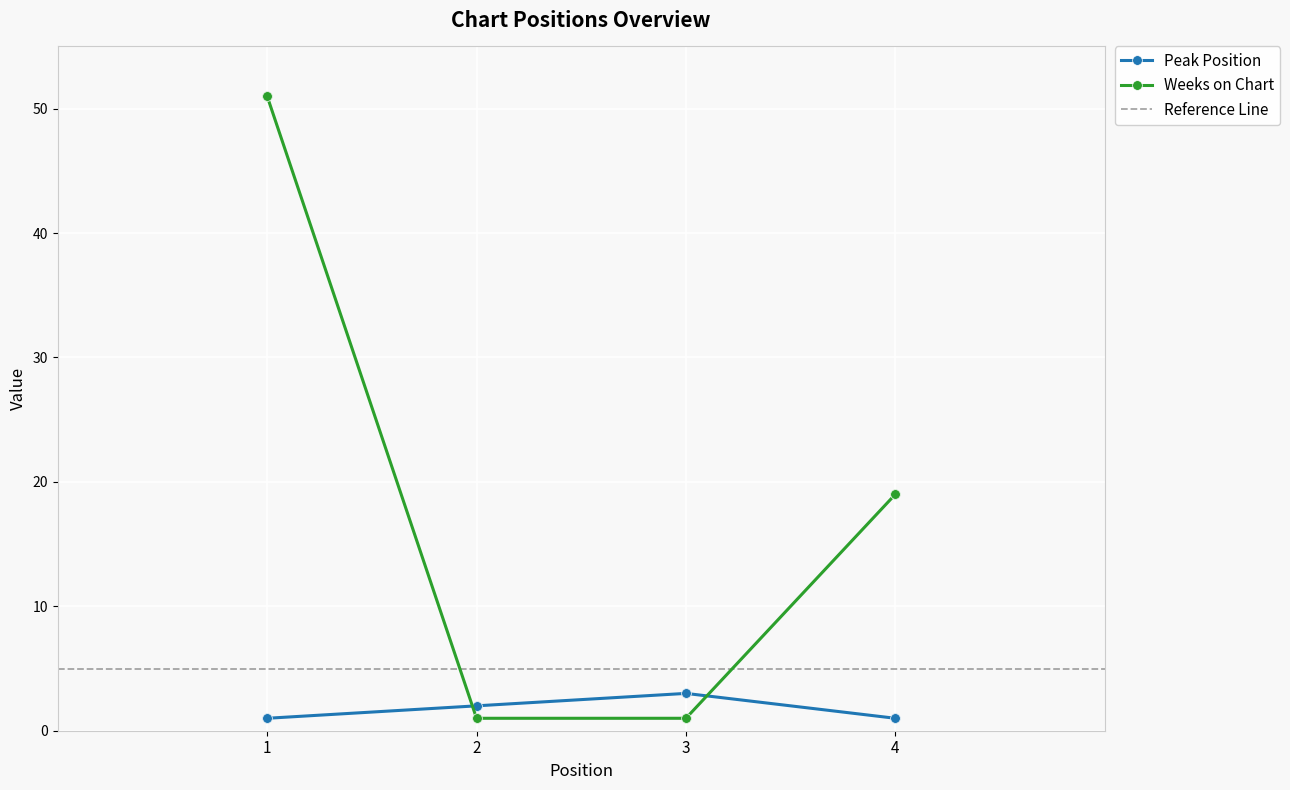

At how many categories does at least one series exceed 33?

1